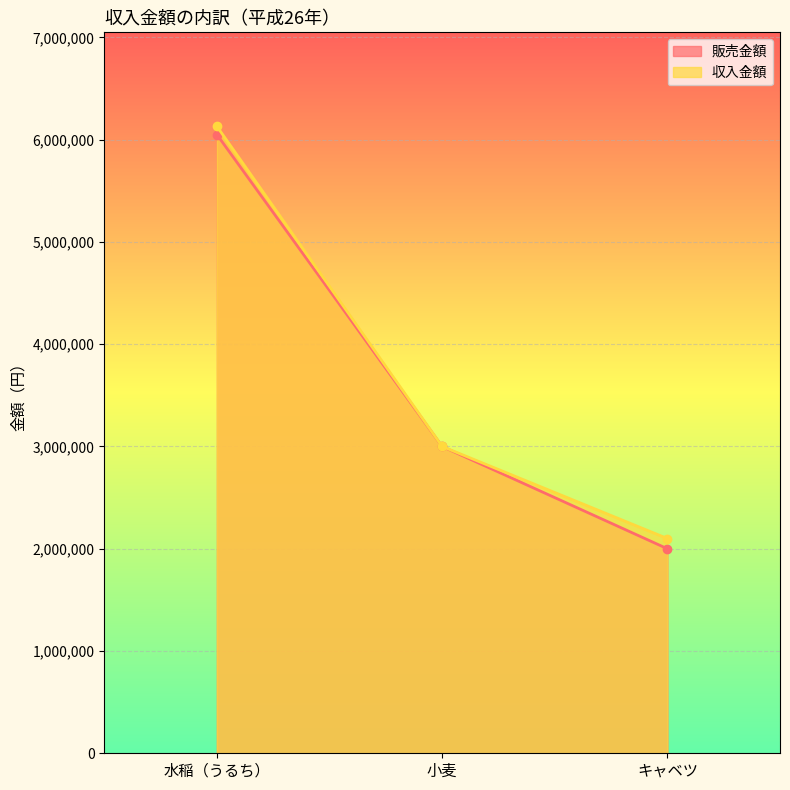

What is the difference between the 販売金額 values at 水稲（うるち） and キャベツ?

4050000